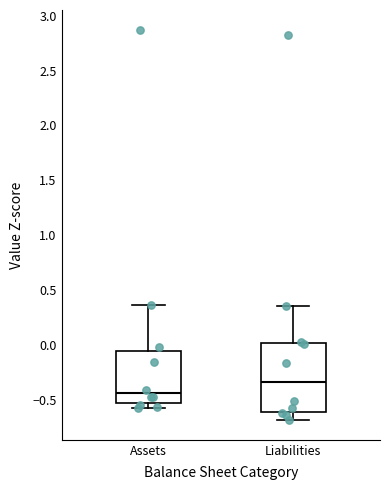

Reading left to right, read every box against the y-axis: the position of its median line, the range the box covers, and the ends of its whiskers. The values are not printed on the chart, so give them approximately, as read against the axis.

Assets: median -0.45, box -0.55 to -0.05, whiskers -0.60 to 0.35
Liabilities: median -0.35, box -0.60 to 0.00, whiskers -0.70 to 0.35